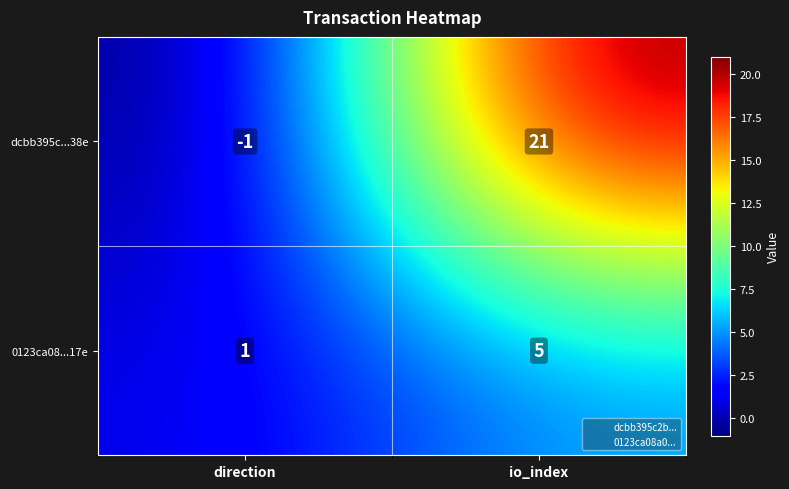

How many series are shown in this chart?

2